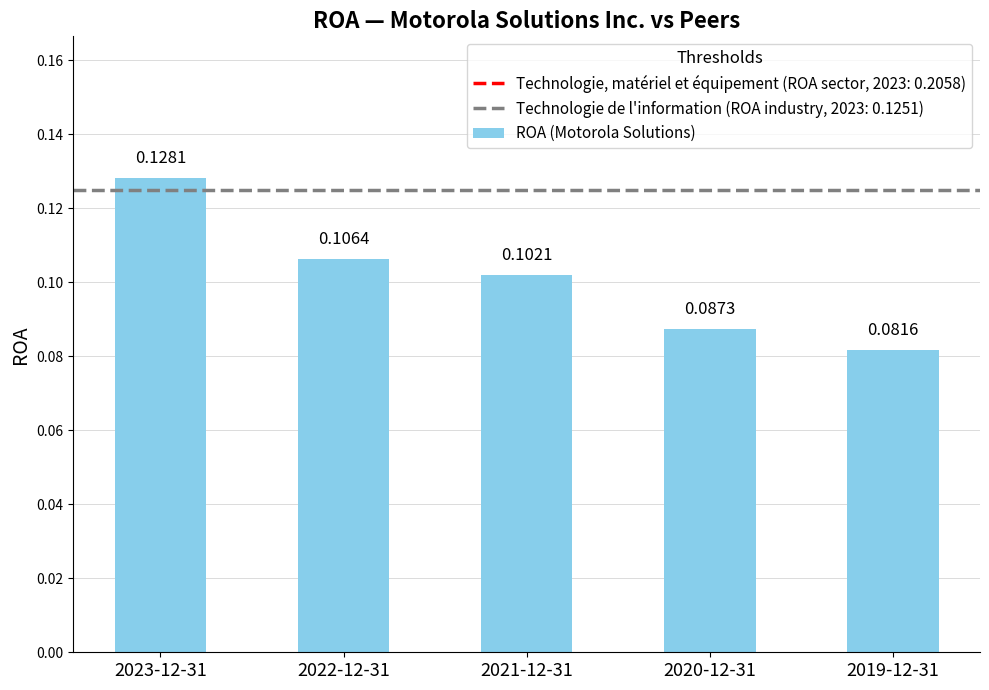

Rank the categories by value from lowest to highest.

2019-12-31, 2020-12-31, 2021-12-31, 2022-12-31, 2023-12-31